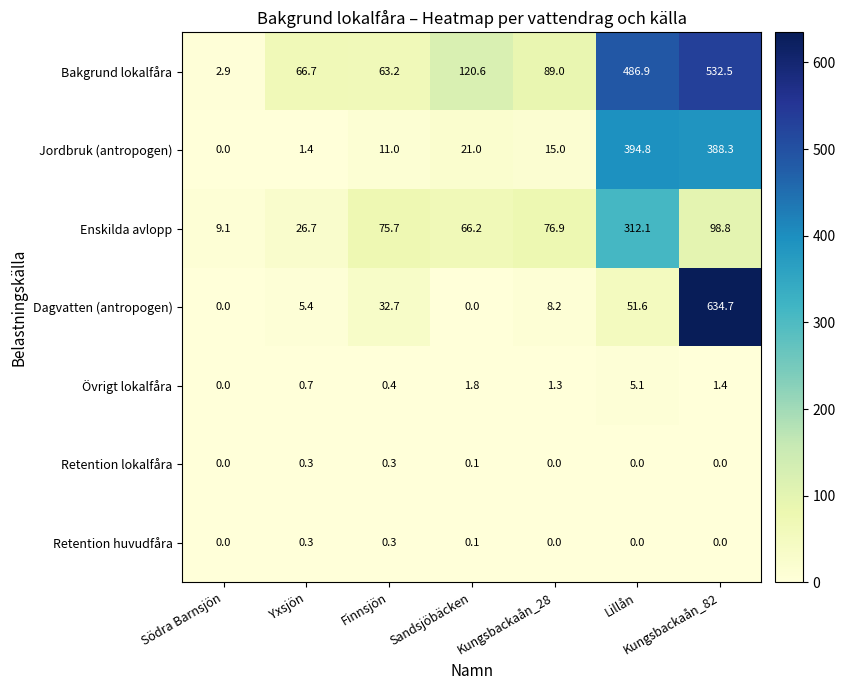

What is the sum of all Bakgrund lokalfåra values?

1361.8